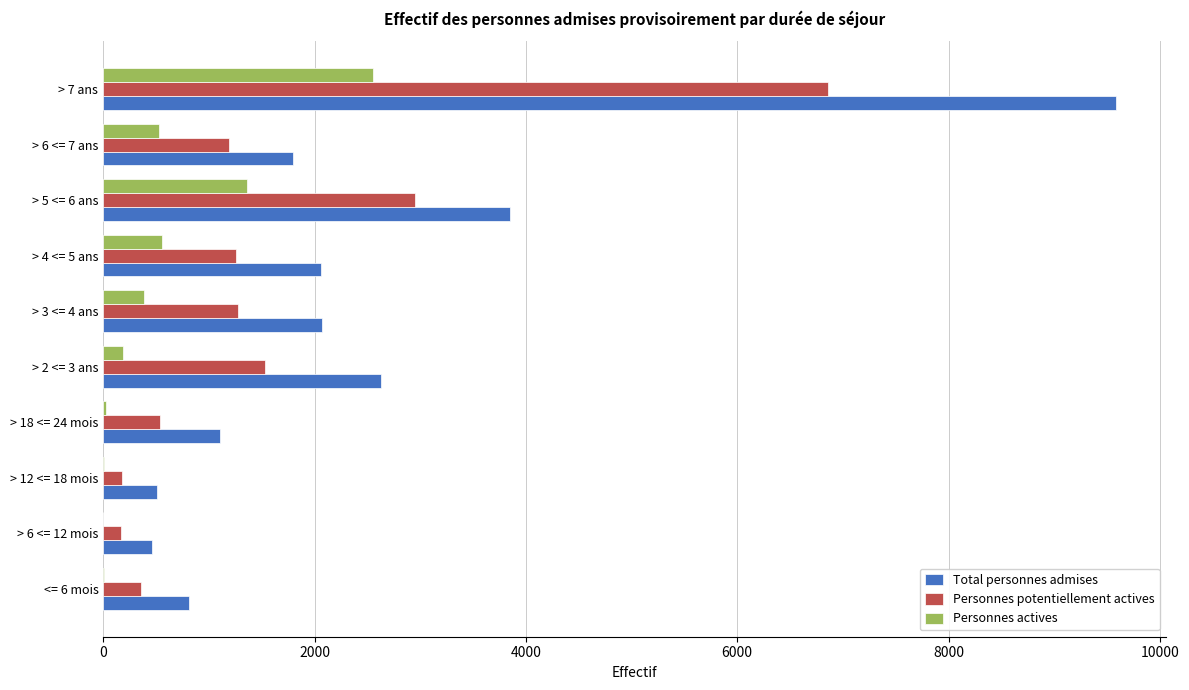

Is the value of Personnes actives at > 6 <= 7 ans greater than the value of Personnes potentiellement actives at > 6 <= 12 mois?

Yes